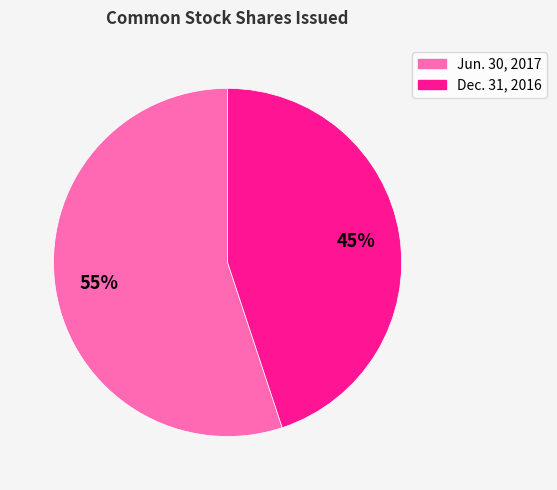

To the nearest percent, what is the difference between the largest and smallest slice percentages?

10%